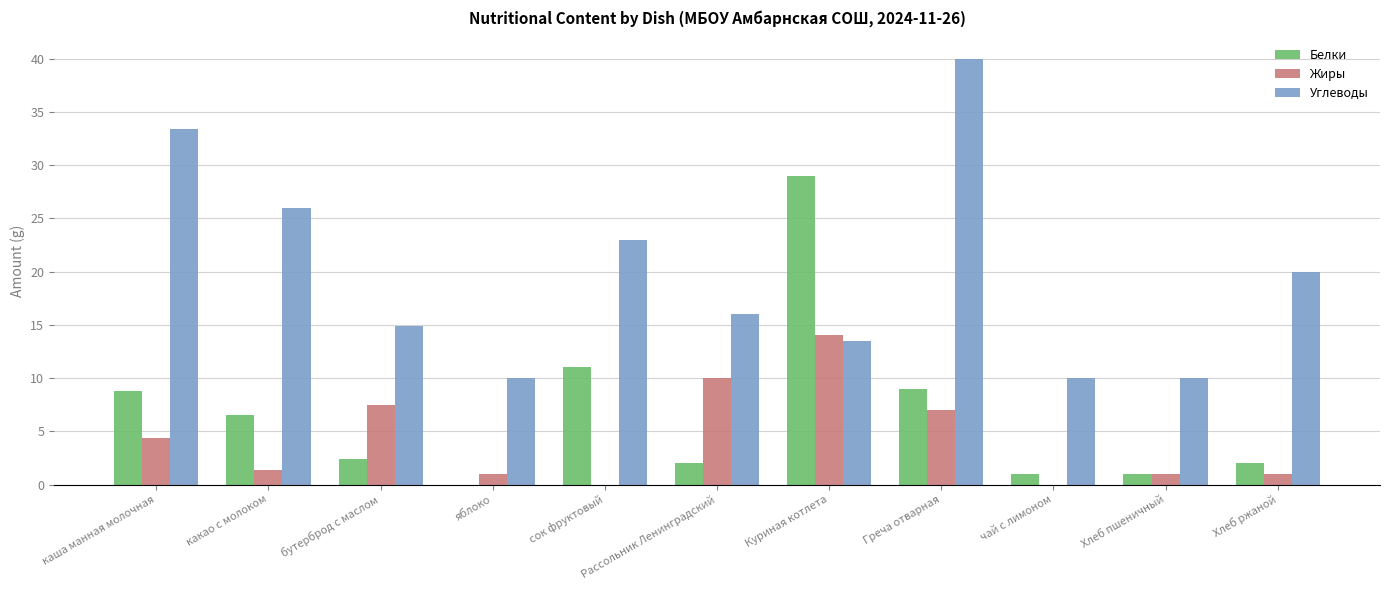

The value of Жиры at Рассольник Ленинградский is 3.8. True or false?

False